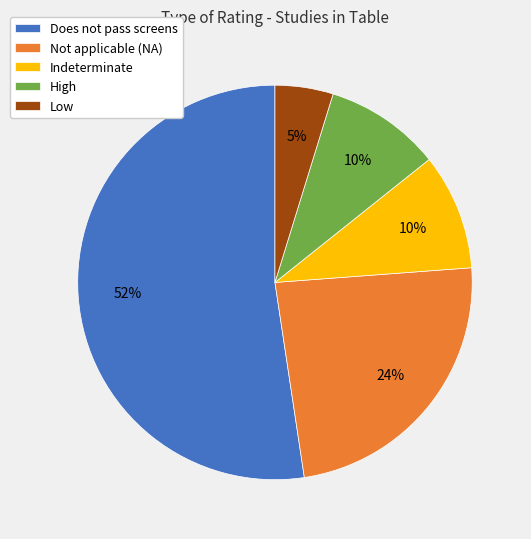

Which category has the smallest portion of the pie?

Low